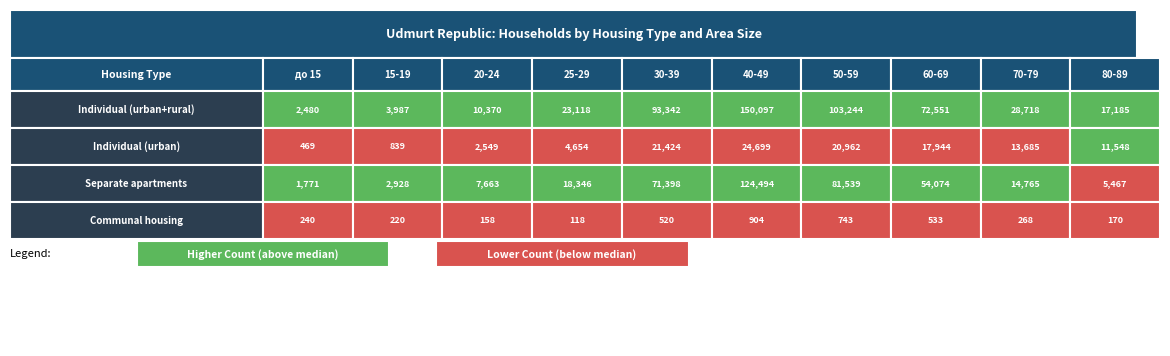

Reading left to right, list all the values displayed in this chart.

Individual (urban+rural): 2480	3987	10370	23118	93342	150097	103244	72551	28718	17185
Individual (urban): 469	839	2549	4654	21424	24699	20962	17944	13685	11548
Separate apartments: 1771	2928	7663	18346	71398	124494	81539	54074	14765	5467
Communal housing: 240	220	158	118	520	904	743	533	268	170